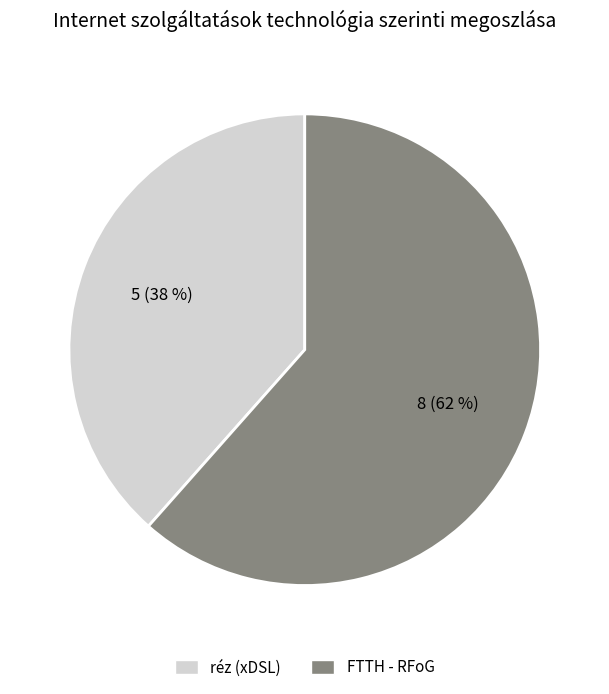

Which slice is the smallest?

réz